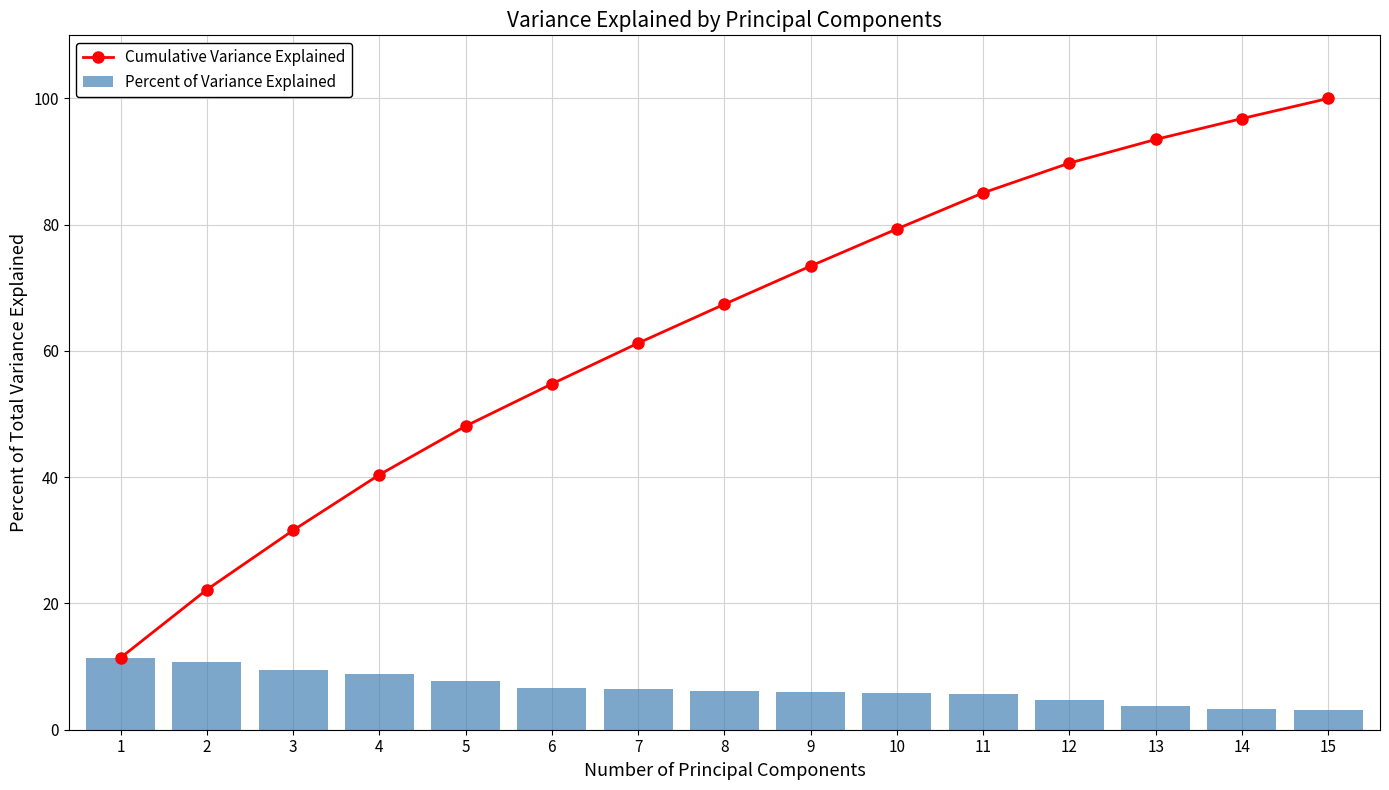

What is the sum of the Percent of Variance Explained values at 3 and 7?

15.9